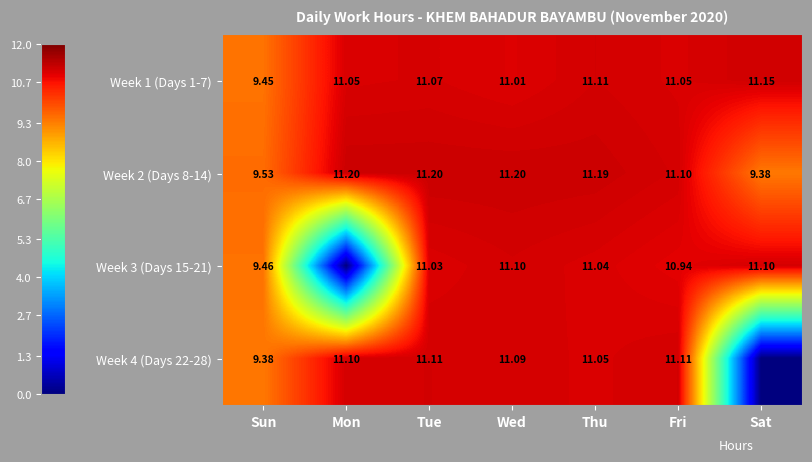

Count the number of data series in this chart.

4